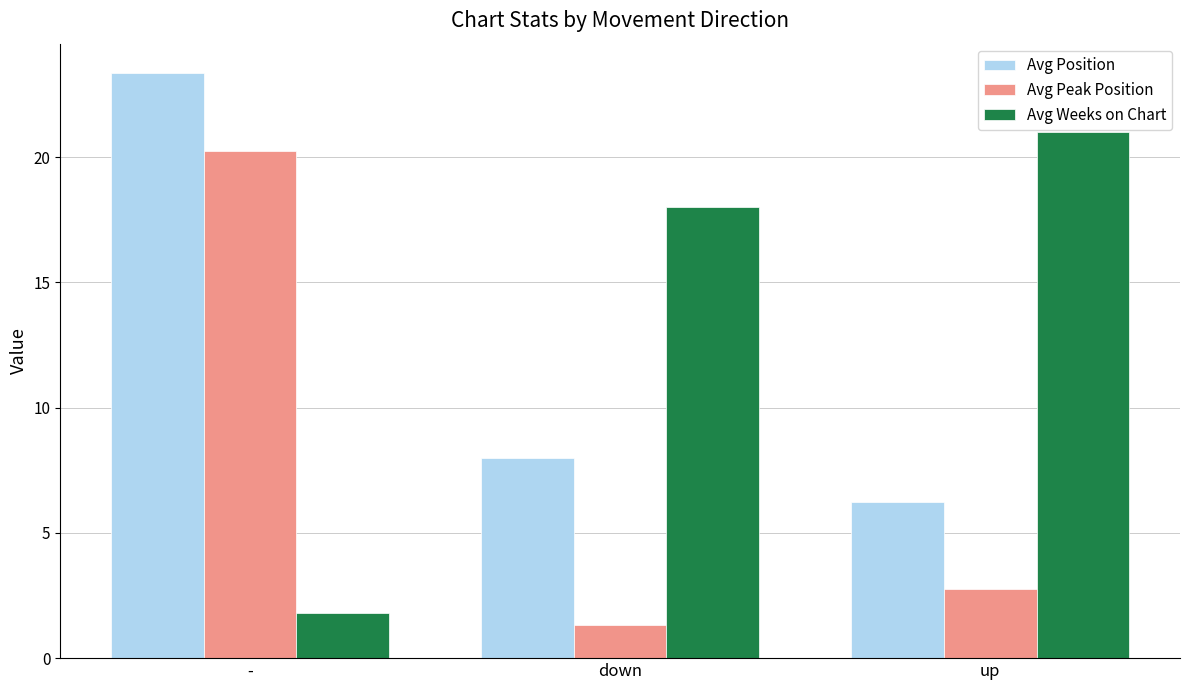

What is the sum of all Avg Peak Position values?

24.3